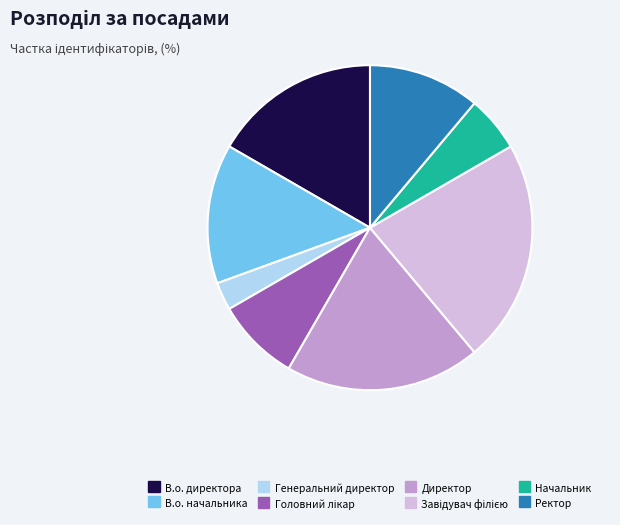

True or false: В.о. начальника accounts for 14% of the total.

True